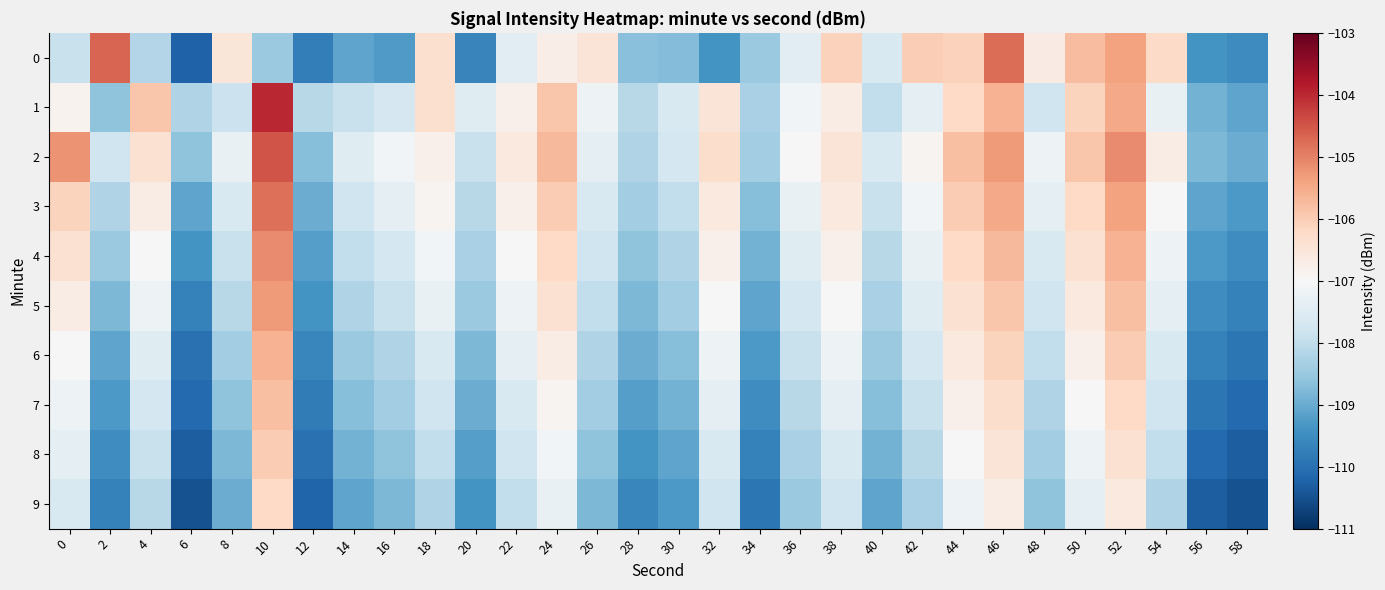

Reading left to right, transcribe all the data shown in this chart.

0: 0=-107.9	2=-104.7	4=-108.2	6=-110.2	8=-106.5	10=-108.5	12=-109.8	14=-109.1	16=-109.3	18=-106.4	20=-109.6	22=-107.4	24=-106.7	26=-106.5	28=-108.7	30=-108.7	32=-109.4	34=-108.5	36=-107.4	38=-106.1	40=-107.6	42=-106.0	44=-106.1	46=-104.8	48=-106.7	50=-105.8	52=-105.4	54=-106.2	56=-109.4	58=-109.5
1: 0=-106.8	2=-108.6	4=-105.9	6=-108.2	8=-107.9	10=-104.0	12=-108.1	14=-107.9	16=-107.7	18=-106.4	20=-107.5	22=-106.8	24=-105.9	26=-107.2	28=-108.1	30=-107.6	32=-106.5	34=-108.3	36=-107.1	38=-106.7	40=-108.0	42=-107.4	44=-106.2	46=-105.6	48=-107.8	50=-106.1	52=-105.5	54=-107.3	56=-108.9	58=-109.1
2: 0=-105.2	2=-107.8	4=-106.4	6=-108.6	8=-107.3	10=-104.5	12=-108.7	14=-107.5	16=-107.1	18=-106.8	20=-107.9	22=-106.6	24=-105.7	26=-107.4	28=-108.2	30=-107.7	32=-106.3	34=-108.4	36=-107.0	38=-106.5	40=-107.6	42=-106.9	44=-105.8	46=-105.3	48=-107.2	50=-105.9	52=-105.1	54=-106.7	56=-108.8	58=-109.0
3: 0=-106.1	2=-108.2	4=-106.7	6=-109.1	8=-107.6	10=-104.8	12=-109.0	14=-107.8	16=-107.4	18=-106.9	20=-108.1	22=-106.8	24=-106.0	26=-107.6	28=-108.4	30=-108.0	32=-106.6	34=-108.7	36=-107.3	38=-106.6	40=-107.9	42=-107.1	44=-106.0	46=-105.5	48=-107.4	50=-106.2	52=-105.4	54=-107.0	56=-109.1	58=-109.3
4: 0=-106.4	2=-108.5	4=-107.0	6=-109.4	8=-107.9	10=-105.1	12=-109.2	14=-108.0	16=-107.7	18=-107.1	20=-108.3	22=-107.0	24=-106.2	26=-107.8	28=-108.6	30=-108.2	32=-106.8	34=-108.9	36=-107.5	38=-106.8	40=-108.1	42=-107.3	44=-106.2	46=-105.7	48=-107.6	50=-106.4	52=-105.6	54=-107.2	56=-109.3	58=-109.5
5: 0=-106.7	2=-108.8	4=-107.2	6=-109.7	8=-108.1	10=-105.3	12=-109.4	14=-108.2	16=-107.9	18=-107.3	20=-108.5	22=-107.2	24=-106.4	26=-108.0	28=-108.8	30=-108.4	32=-107.0	34=-109.1	36=-107.7	38=-107.0	40=-108.3	42=-107.5	44=-106.4	46=-105.9	48=-107.8	50=-106.6	52=-105.8	54=-107.4	56=-109.5	58=-109.7
6: 0=-107.0	2=-109.1	4=-107.5	6=-110.0	8=-108.4	10=-105.6	12=-109.6	14=-108.5	16=-108.2	18=-107.6	20=-108.8	22=-107.4	24=-106.7	26=-108.2	28=-109.0	30=-108.7	32=-107.2	34=-109.3	36=-107.9	38=-107.2	40=-108.5	42=-107.7	44=-106.6	46=-106.1	48=-108.0	50=-106.8	52=-106.0	54=-107.6	56=-109.7	58=-109.9
7: 0=-107.2	2=-109.3	4=-107.7	6=-110.1	8=-108.6	10=-105.8	12=-109.8	14=-108.7	16=-108.4	18=-107.8	20=-109.0	22=-107.6	24=-106.9	26=-108.4	28=-109.2	30=-108.9	32=-107.4	34=-109.5	36=-108.1	38=-107.4	40=-108.7	42=-107.9	44=-106.8	46=-106.3	48=-108.2	50=-107.0	52=-106.2	54=-107.8	56=-109.9	58=-110.1
8: 0=-107.4	2=-109.5	4=-107.9	6=-110.3	8=-108.8	10=-106.0	12=-110.0	14=-108.9	16=-108.6	18=-108.0	20=-109.2	22=-107.8	24=-107.1	26=-108.6	28=-109.4	30=-109.1	32=-107.6	34=-109.7	36=-108.3	38=-107.6	40=-108.9	42=-108.1	44=-107.0	46=-106.5	48=-108.4	50=-107.2	52=-106.4	54=-108.0	56=-110.1	58=-110.3
9: 0=-107.6	2=-109.7	4=-108.1	6=-110.5	8=-109.0	10=-106.2	12=-110.2	14=-109.1	16=-108.8	18=-108.2	20=-109.4	22=-108.0	24=-107.3	26=-108.8	28=-109.6	30=-109.3	32=-107.8	34=-109.9	36=-108.5	38=-107.8	40=-109.1	42=-108.3	44=-107.2	46=-106.7	48=-108.6	50=-107.4	52=-106.6	54=-108.2	56=-110.3	58=-110.5